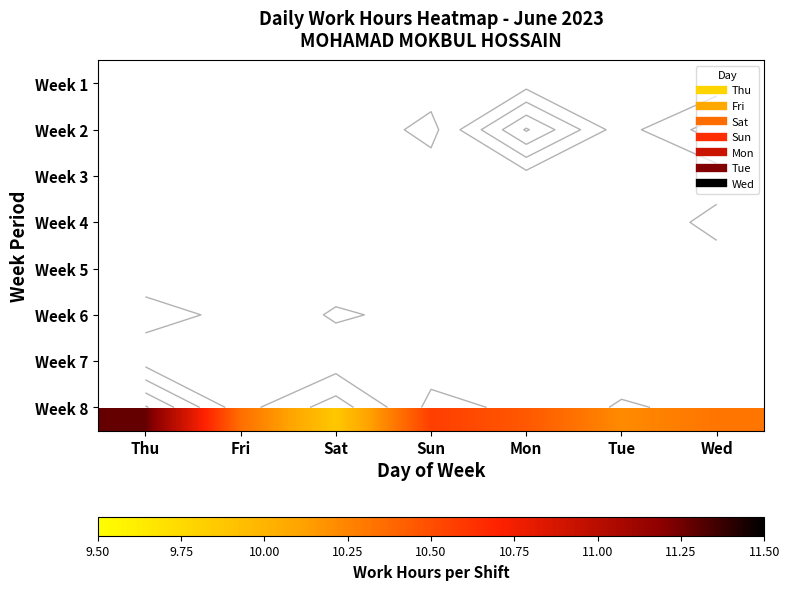

What is the sum of all Week 8 values?

73.1